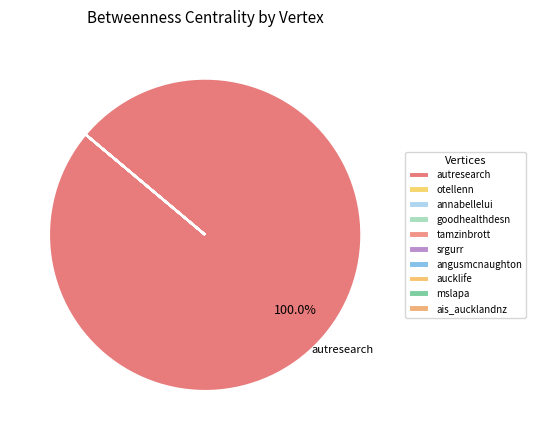

Between srgurr and ais_aucklandnz, which is larger?

srgurr